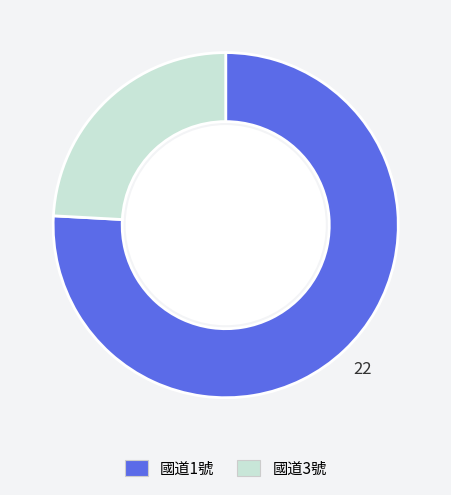

Which category has the biggest portion of the pie?

國道1號